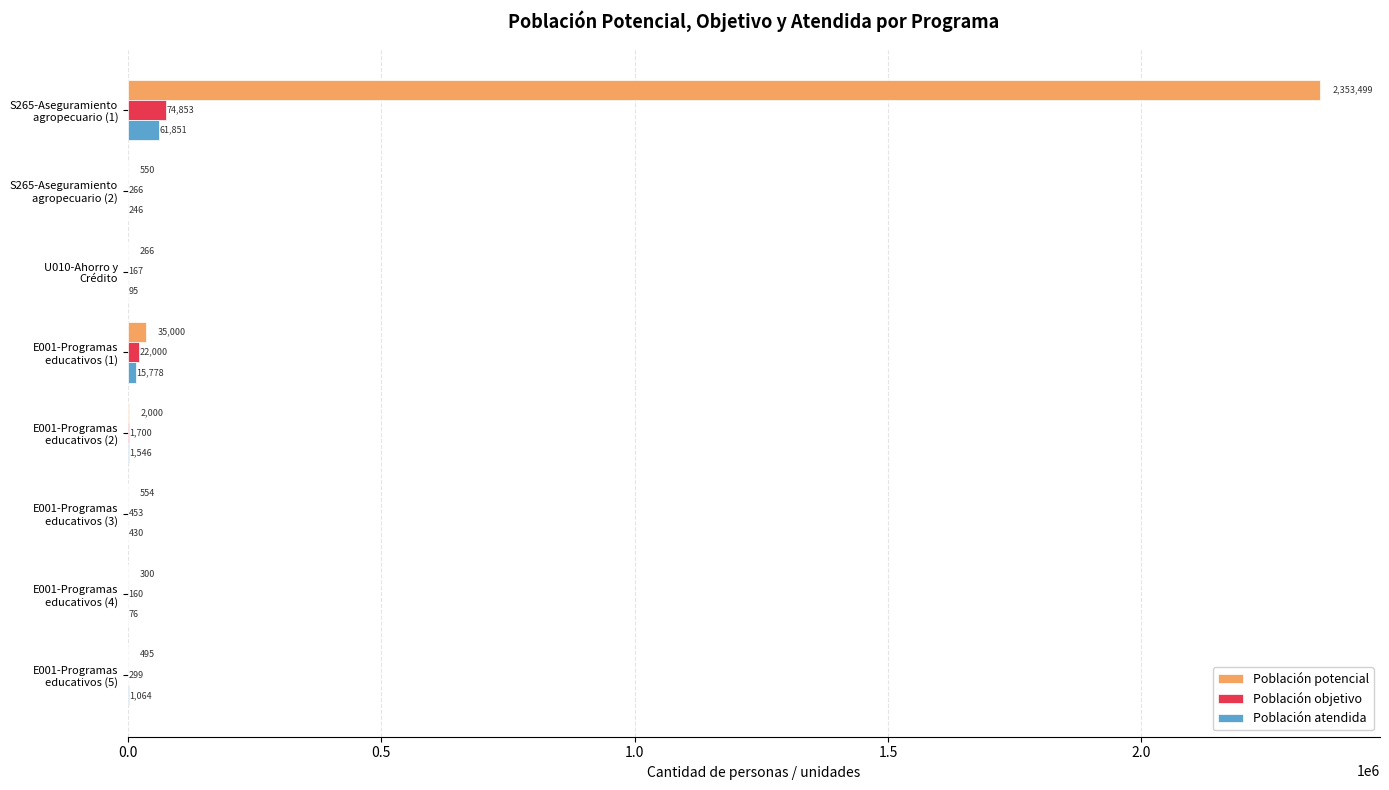

What is the greatest value displayed?

2353499